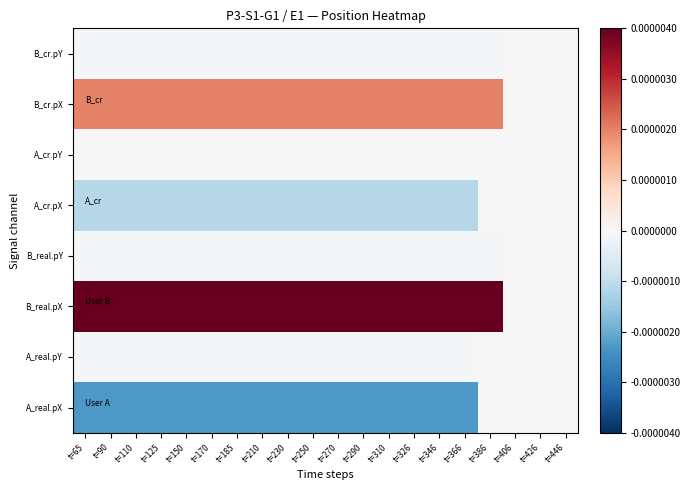

At t=290, list the series in order from smallest to largest.

A_real.pX, A_cr.pX, B_real.pY, B_cr.pY, A_real.pY, A_cr.pY, B_cr.pX, B_real.pX